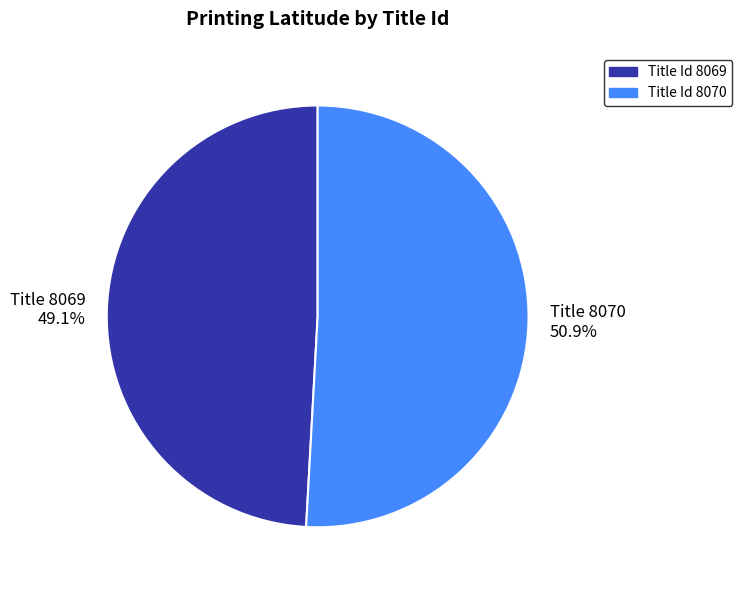

How many slices are in this pie chart?

2